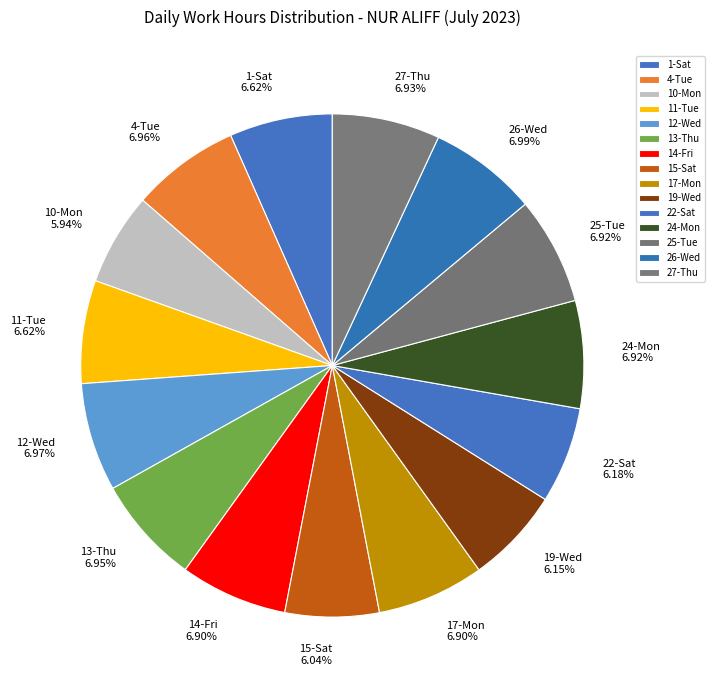

Does 14-Fri represent more than half of the total?

No